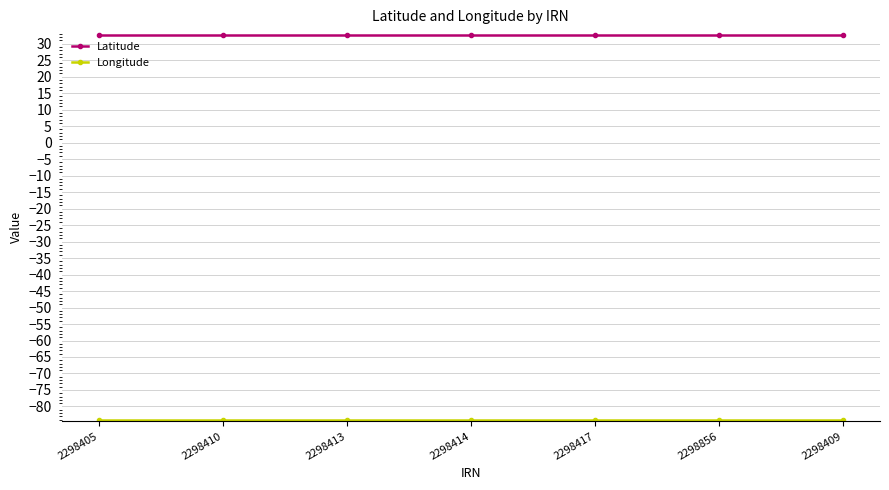

What is the maximum value shown in the chart?

32.6